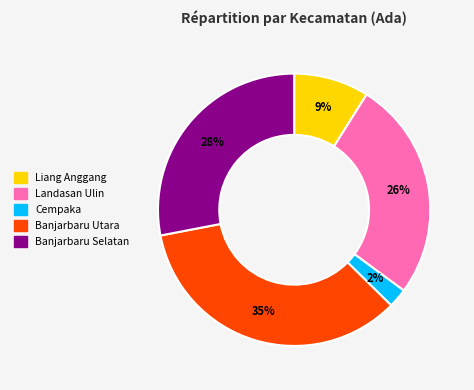

To the nearest percent, what is the average slice percentage?

20%